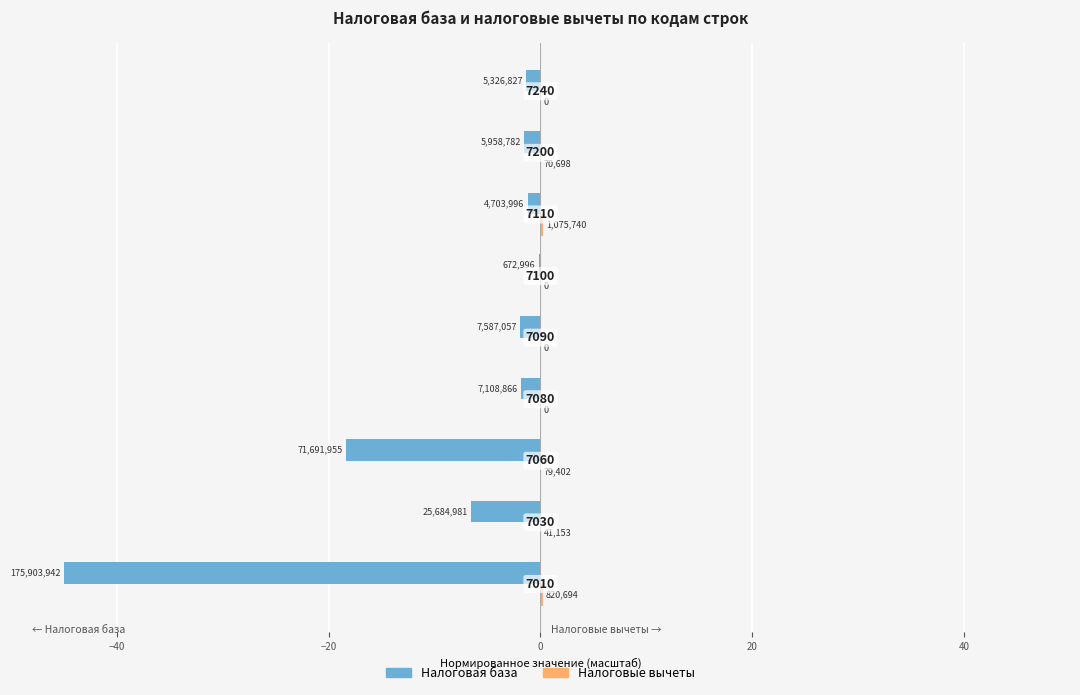

How many values in the Налоговая база series exceed -1?

1